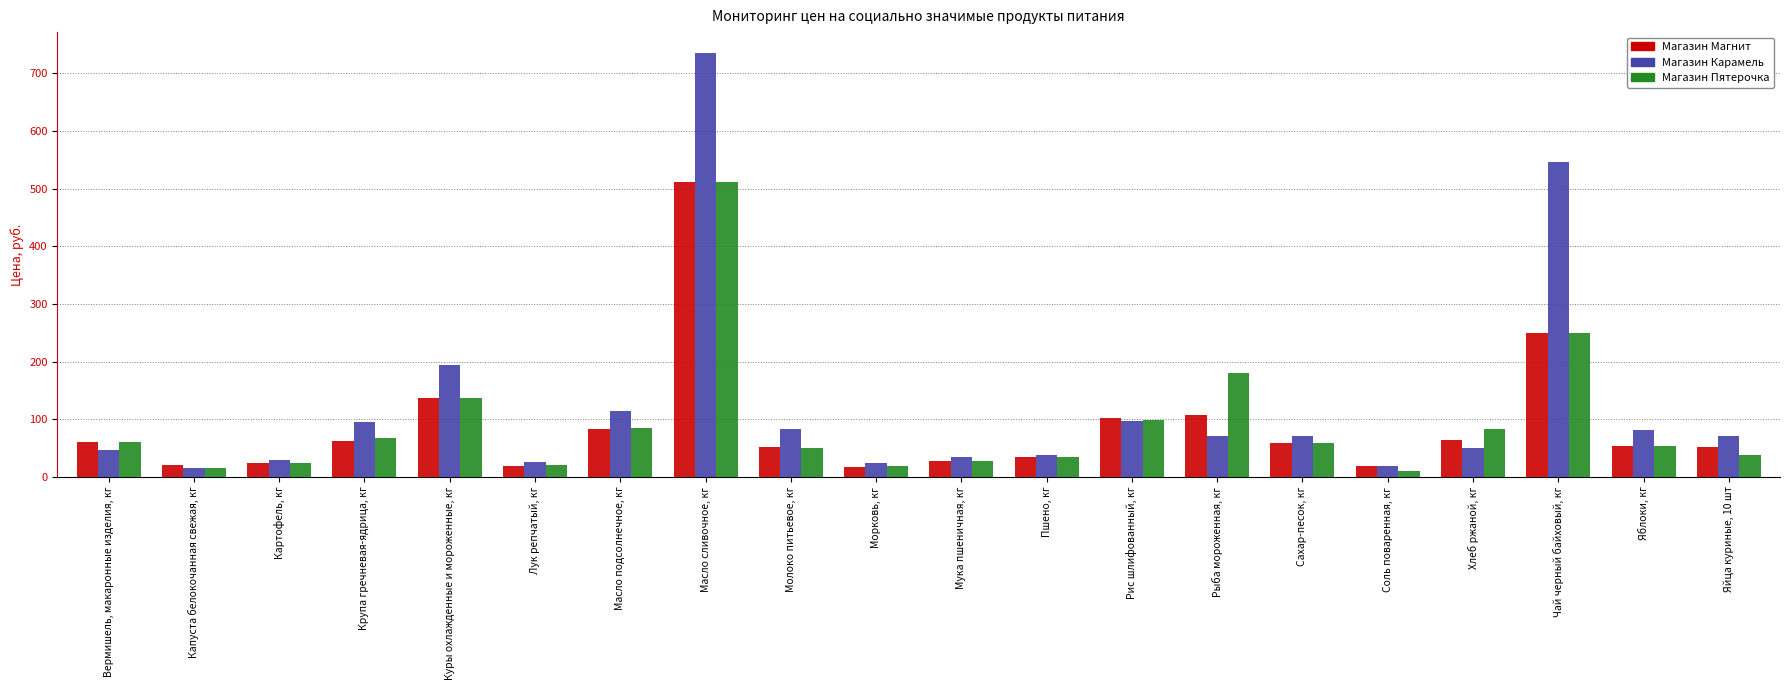

What value does the Магазин Карамель series have at Масло сливочное, кг?

735.0